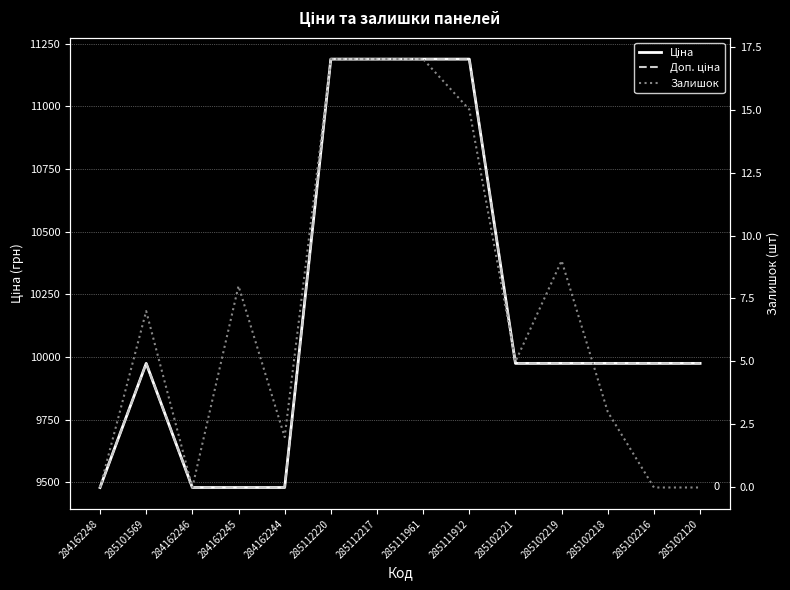

What is the sum of all Доп. ціна values?

142522.9